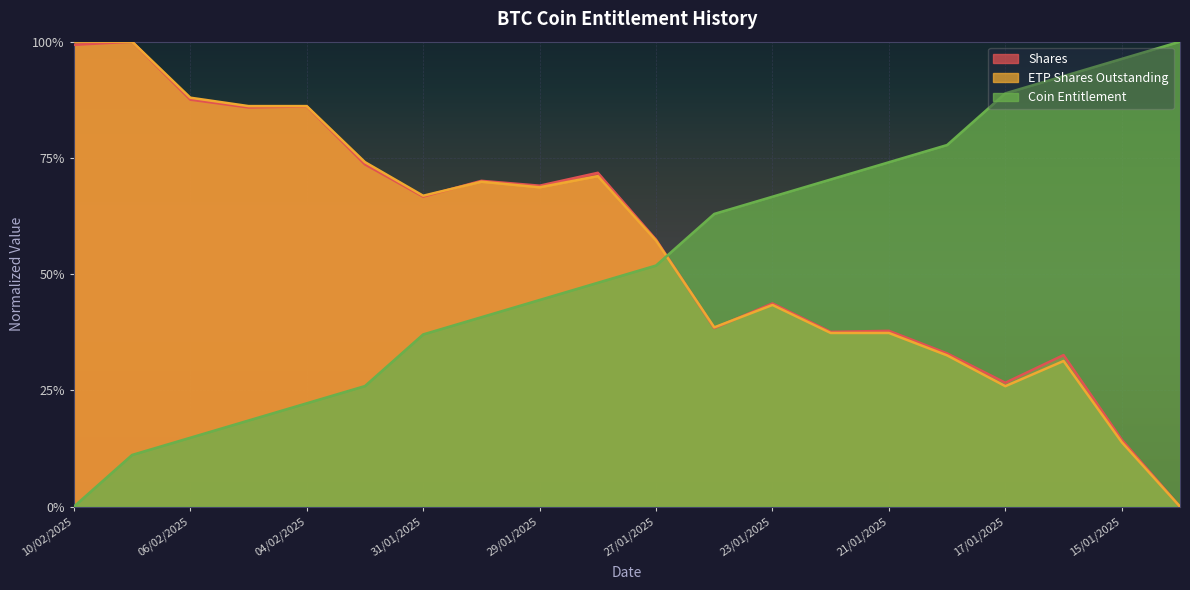

Does the chart display data point markers on the line(s)?

No